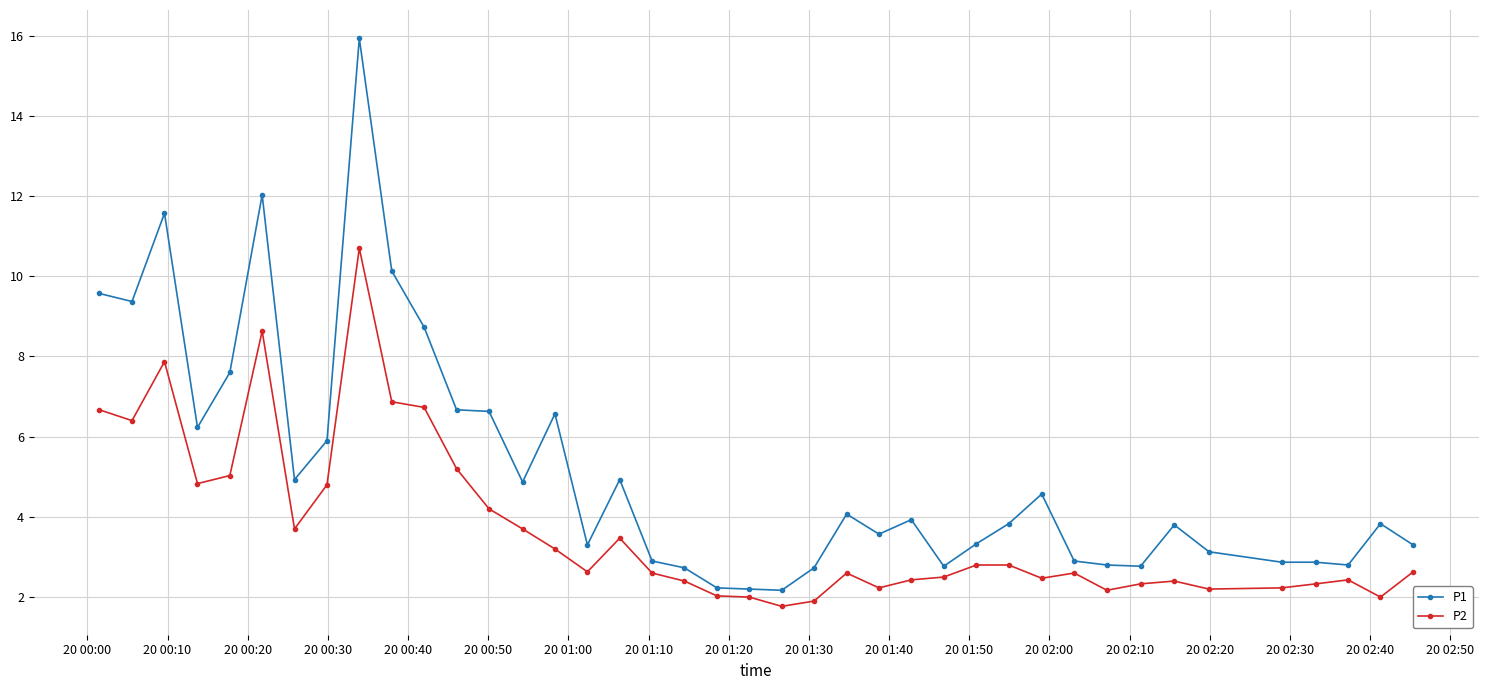

What is the maximum value shown in the chart?

15.9